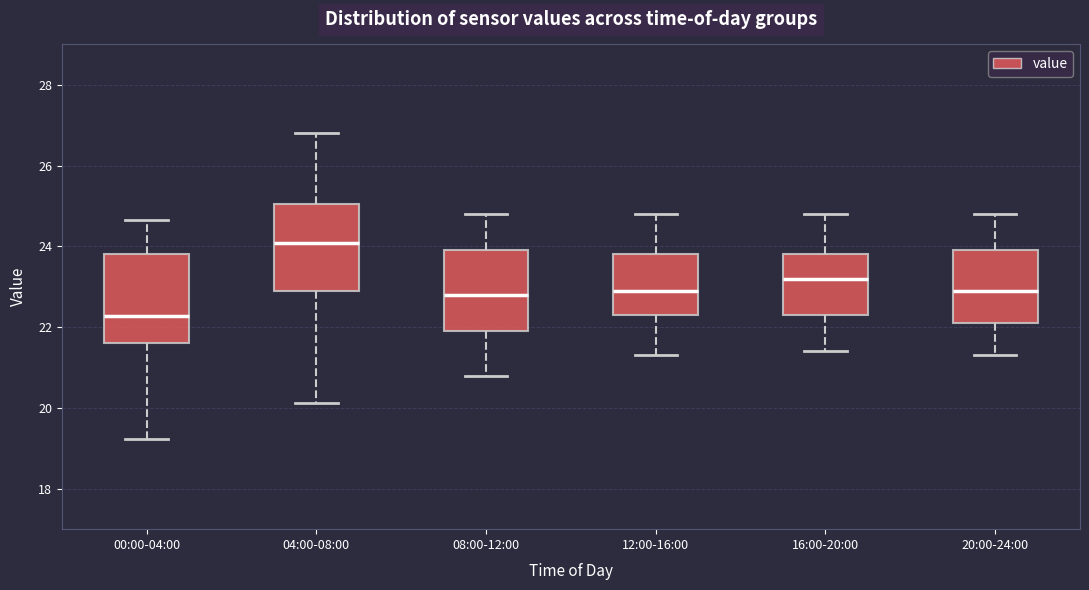

Where does the lower whisker of the box for 16:00-20:00 end on the y-axis? The values are not printed on the chart, so give them approximately, as read against the axis.

21.4